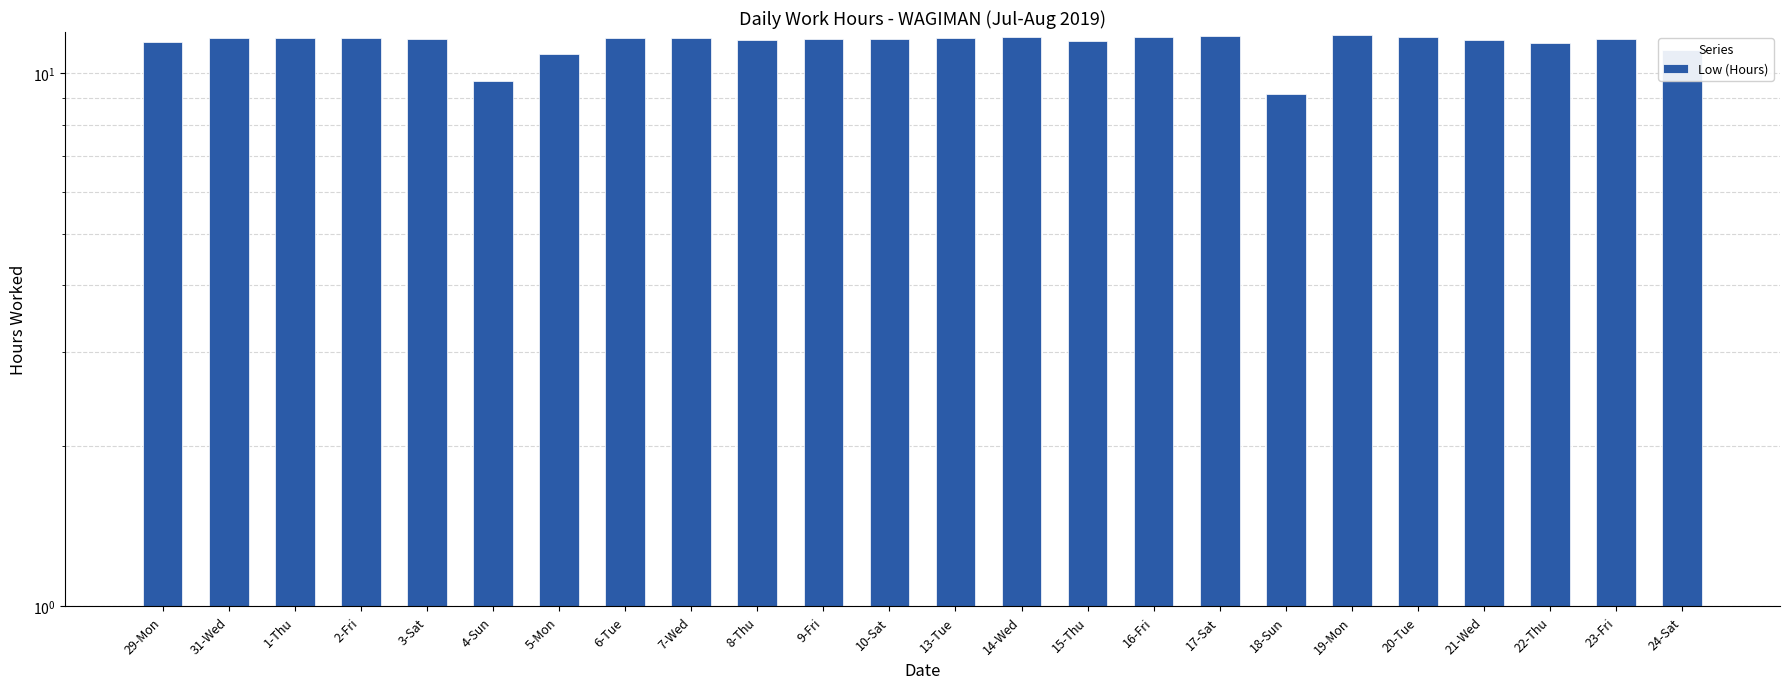

What is the minimum value shown in the chart?

9.1